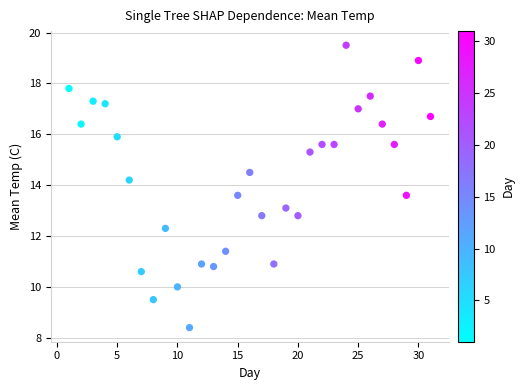

What is the range of Y values (max minus min)?

11.1